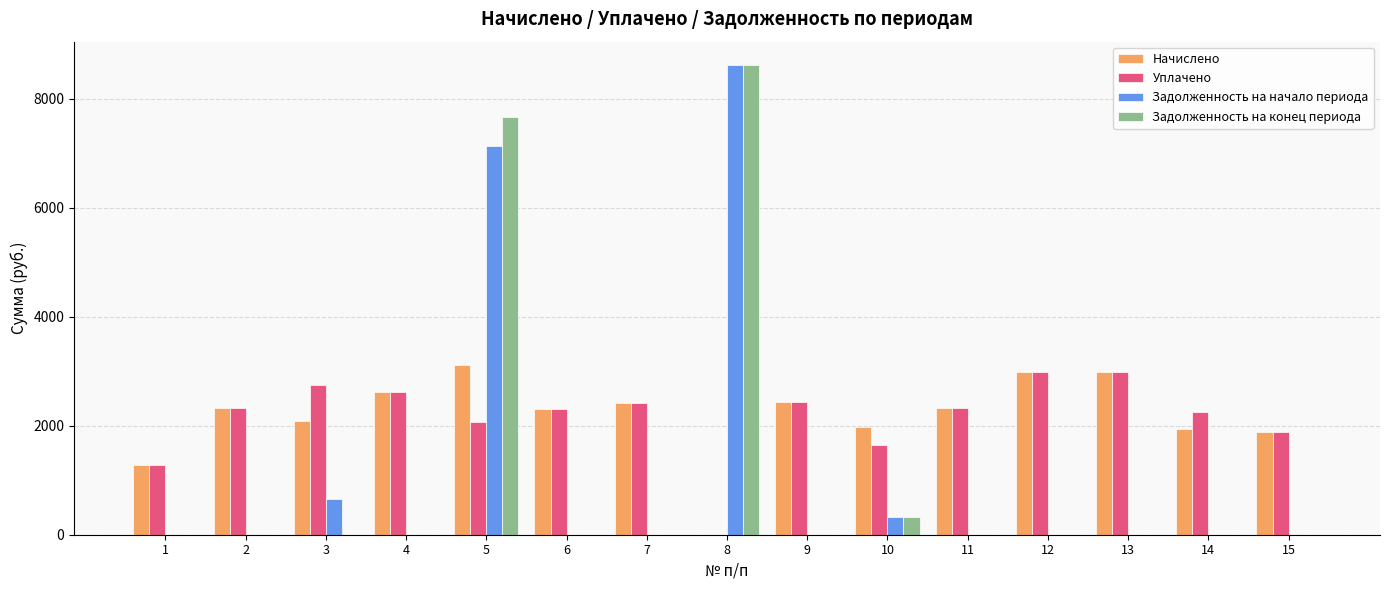

Is the value of Начислено at 12 greater than the value of Задолженность на конец периода at 1?

Yes